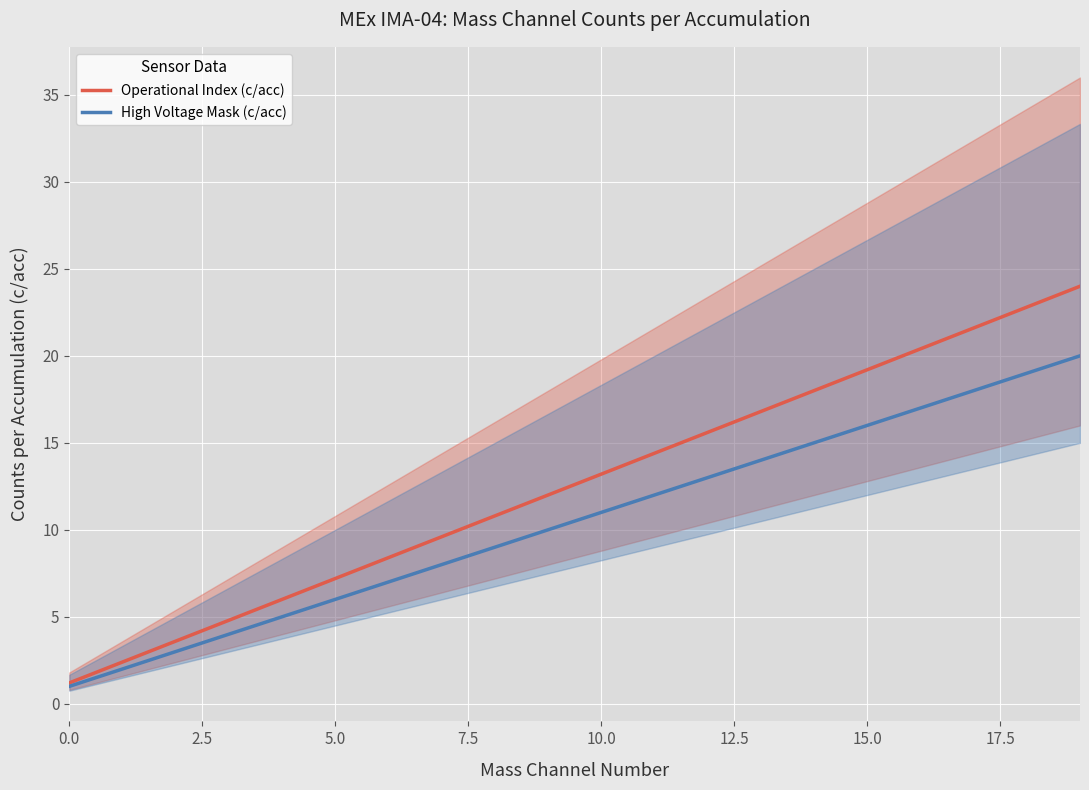

Reading left to right, extract all data points from this chart.

Operational Index (c/acc): 1.2	2.4	3.6	4.8	6.0	7.2	8.4	9.6	10.8	12.0	13.2	14.4	15.6	16.8	18.0	19.2	20.4	21.6	22.8	24.0
High Voltage Mask (c/acc): 1.0	2.0	3.0	4.0	5.0	6.0	7.0	8.0	9.0	10.0	11.0	12.0	13.0	14.0	15.0	16.0	17.0	18.0	19.0	20.0